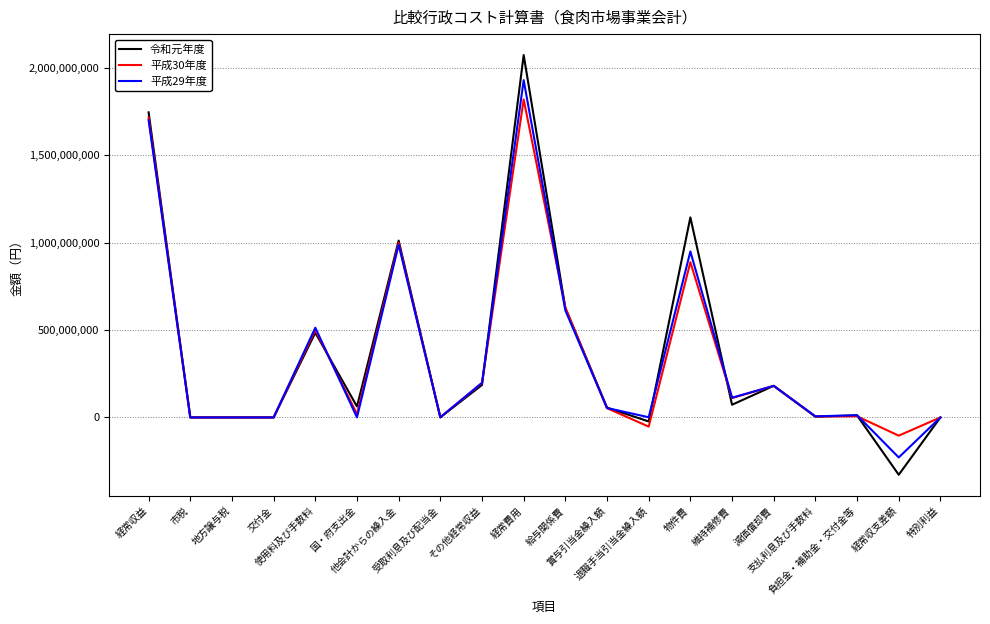

Which series has the widest spread of values?

令和元年度